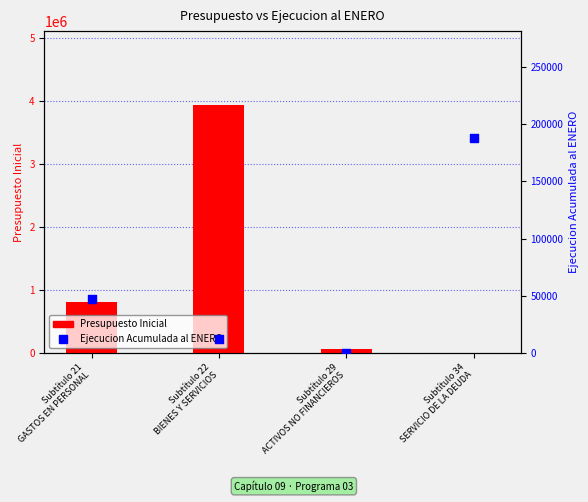

Which series contains the highest Y value?

Presupuesto Inicial